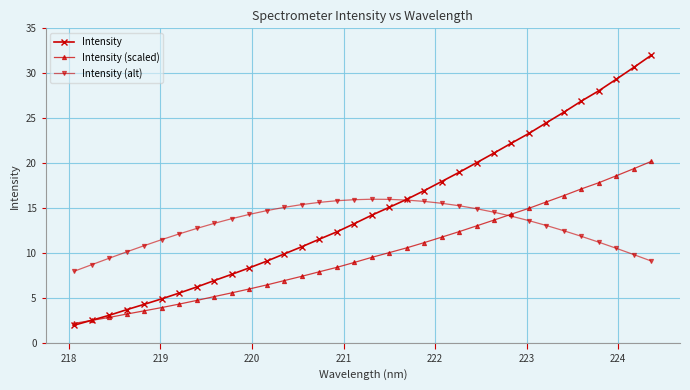

How many intersections are there between Intensity (scaled) and Intensity?

1